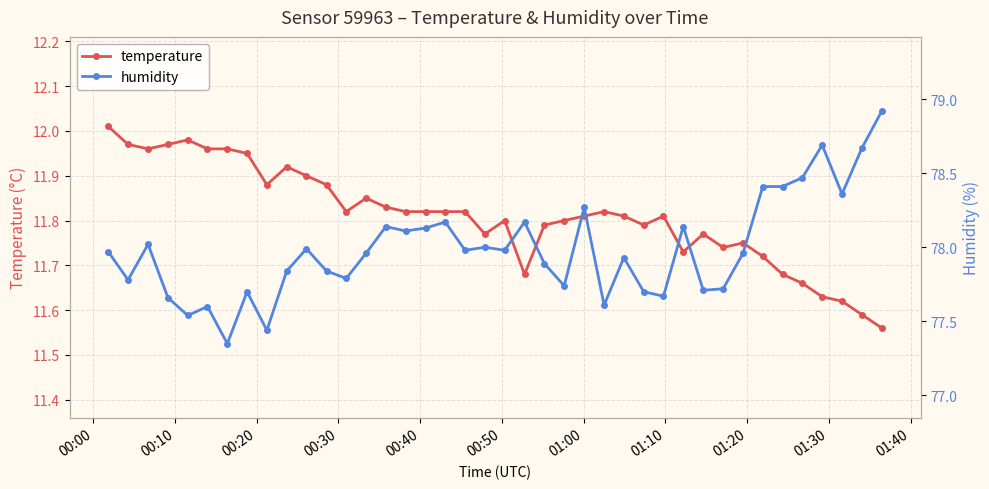

List the series in order of their overall mean, lowest first.

temperature, humidity